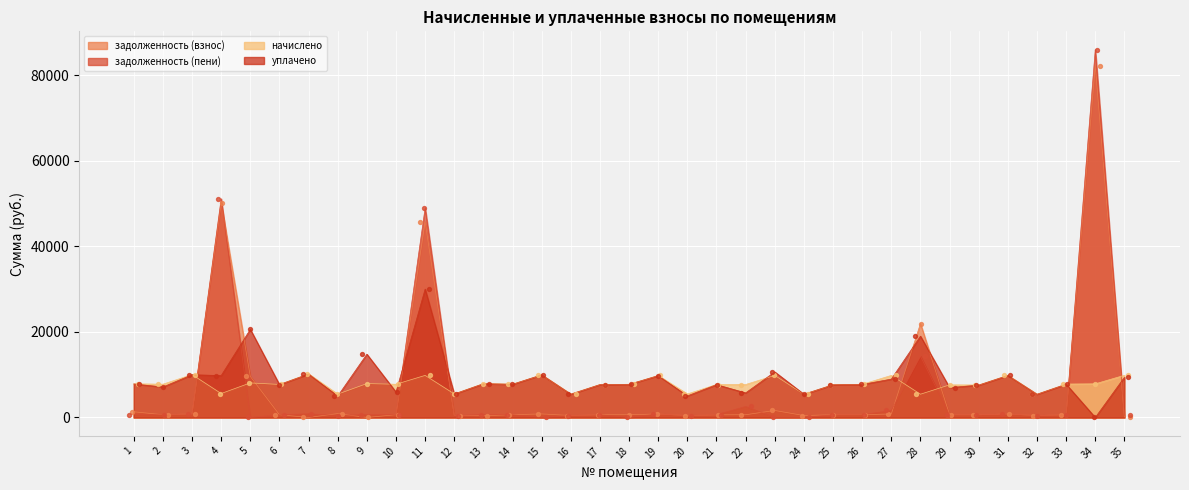

At how many categories does at least one series exceed 65310?

1